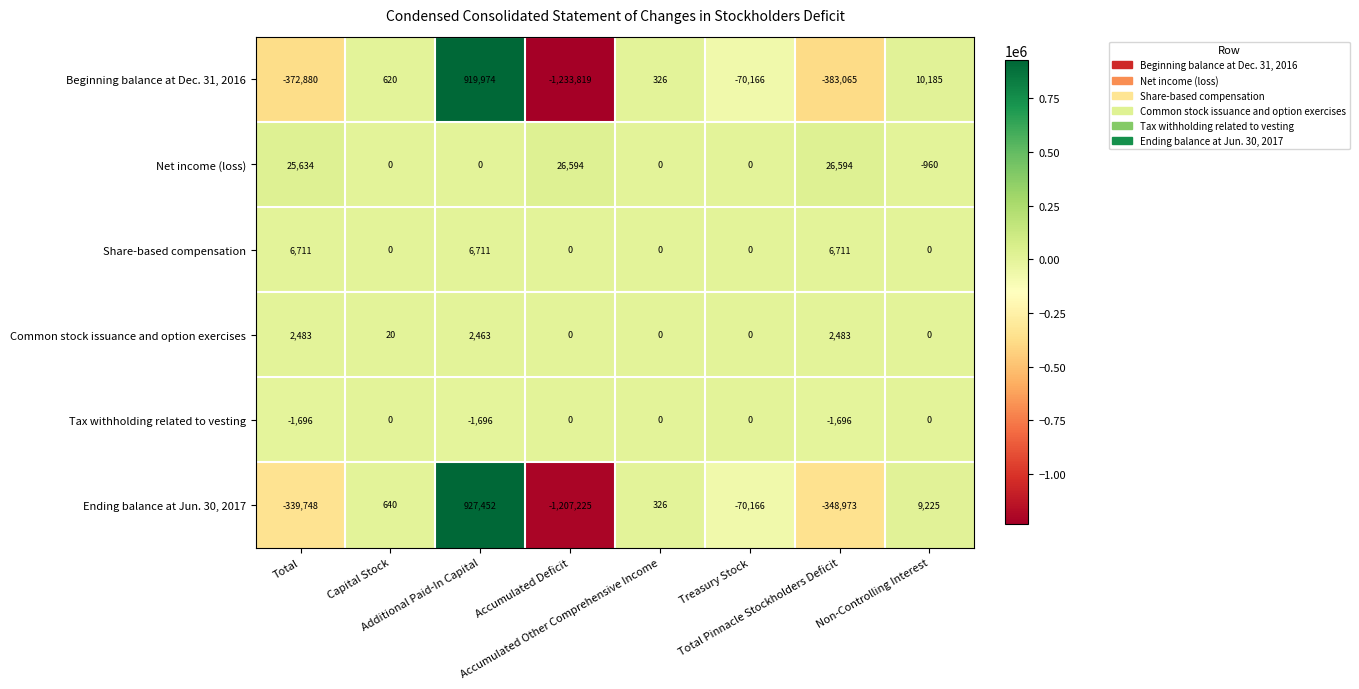

Rank the series by their maximum value, from highest to lowest.

Ending balance at Jun. 30, 2017, Beginning balance at Dec. 31, 2016, Net income (loss), Share-based compensation, Common stock issuance and option exercises, Tax withholding related to vesting